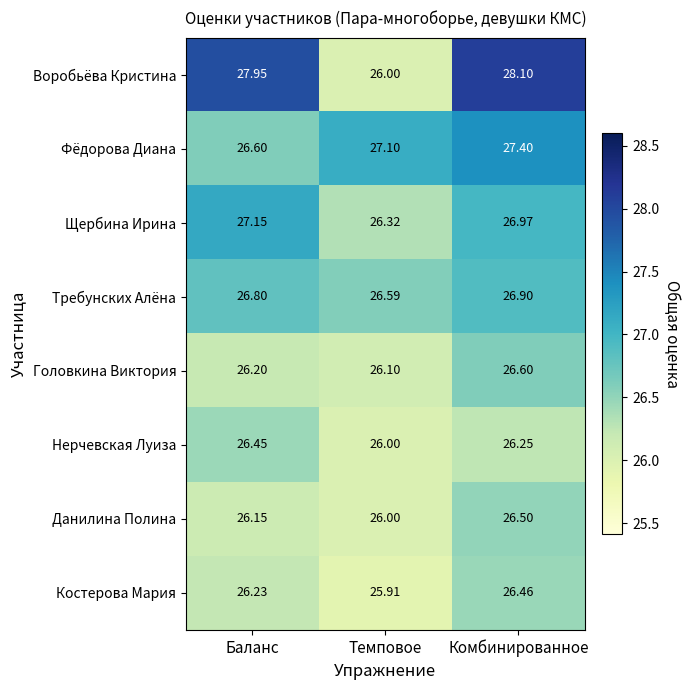

At which label is Требунских Алёна closest to 26?

Темповое